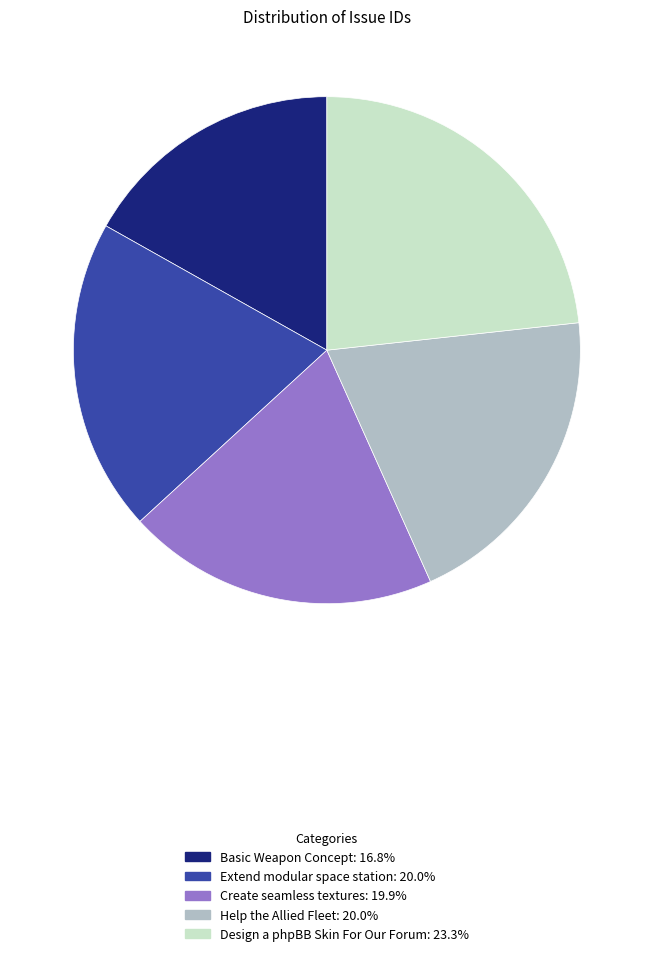

What is the ratio of the value at Basic Weapon Concept to the value at Create seamless textures?

0.8